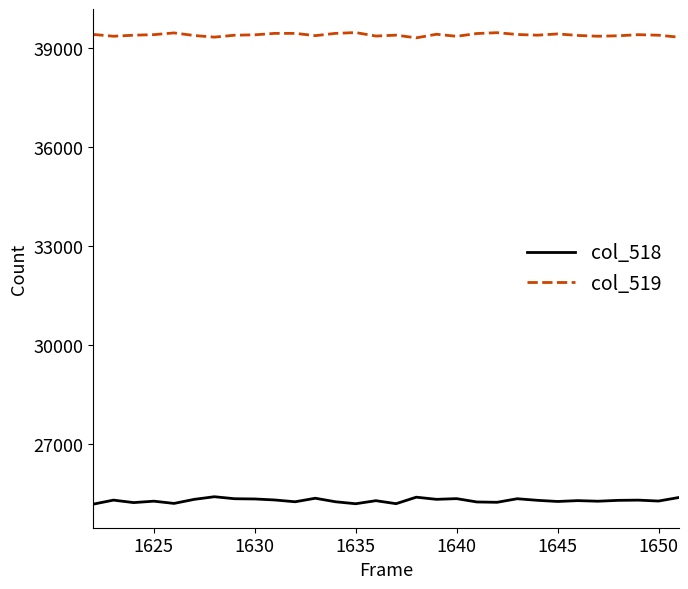

What is the highest value of the col_519 series?

39473